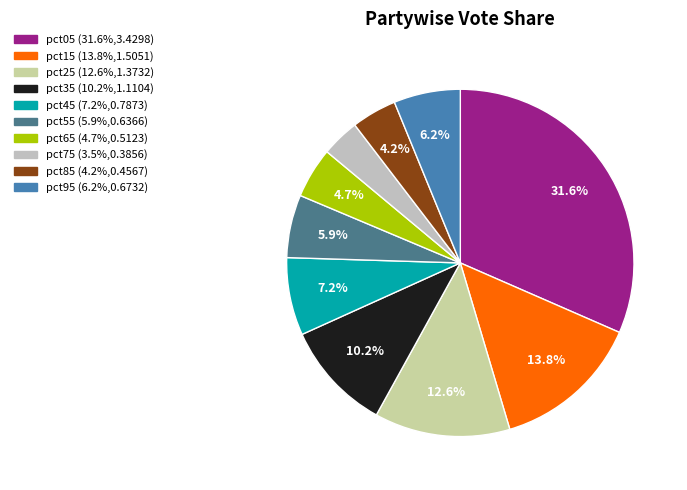

What is the change in value from pct75 to pct95?

+0.3